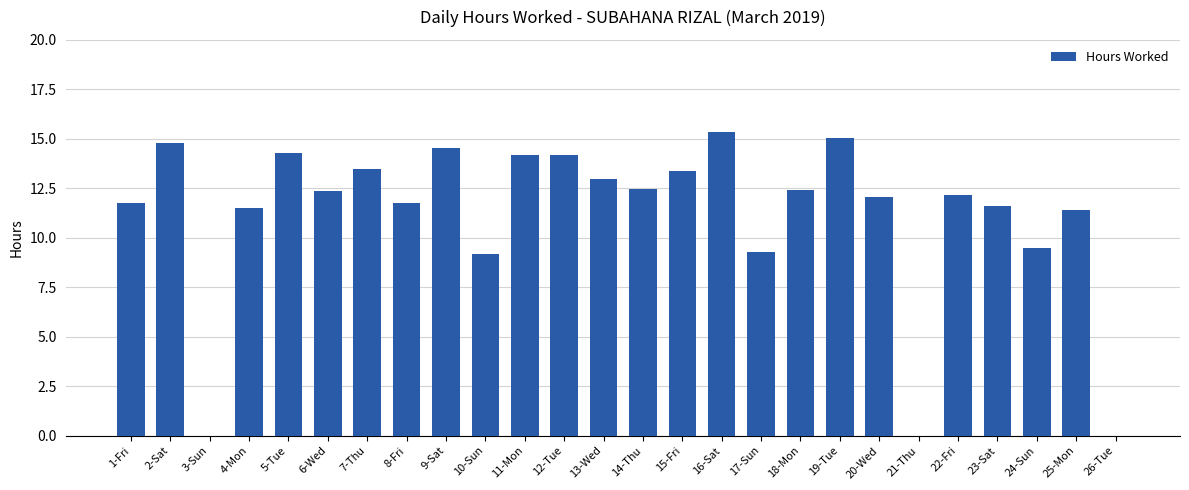

What is the change in value from 6-Wed to 11-Mon?

+1.8